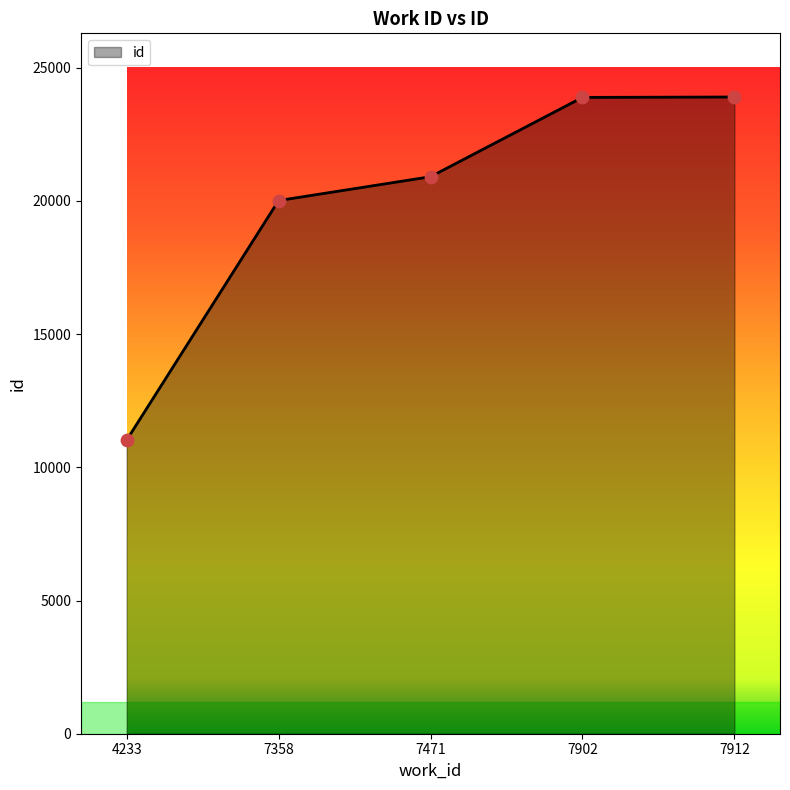

Which has a higher value, 7471 or 7358?

7471